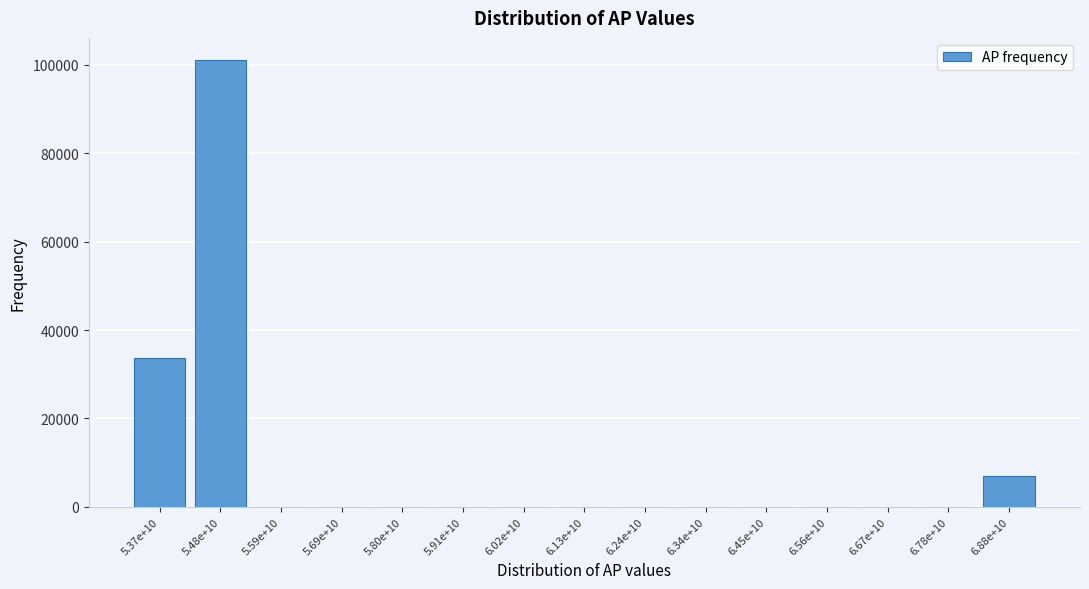

Reading right to left, list all the values displayed in this chart.

6.88e+10=7009	6.78e+10=0	6.67e+10=0	6.56e+10=0	6.45e+10=0	6.34e+10=0	6.24e+10=0	6.13e+10=0	6.02e+10=0	5.91e+10=0	5.80e+10=0	5.69e+10=0	5.59e+10=0	5.48e+10=101022	5.37e+10=33577